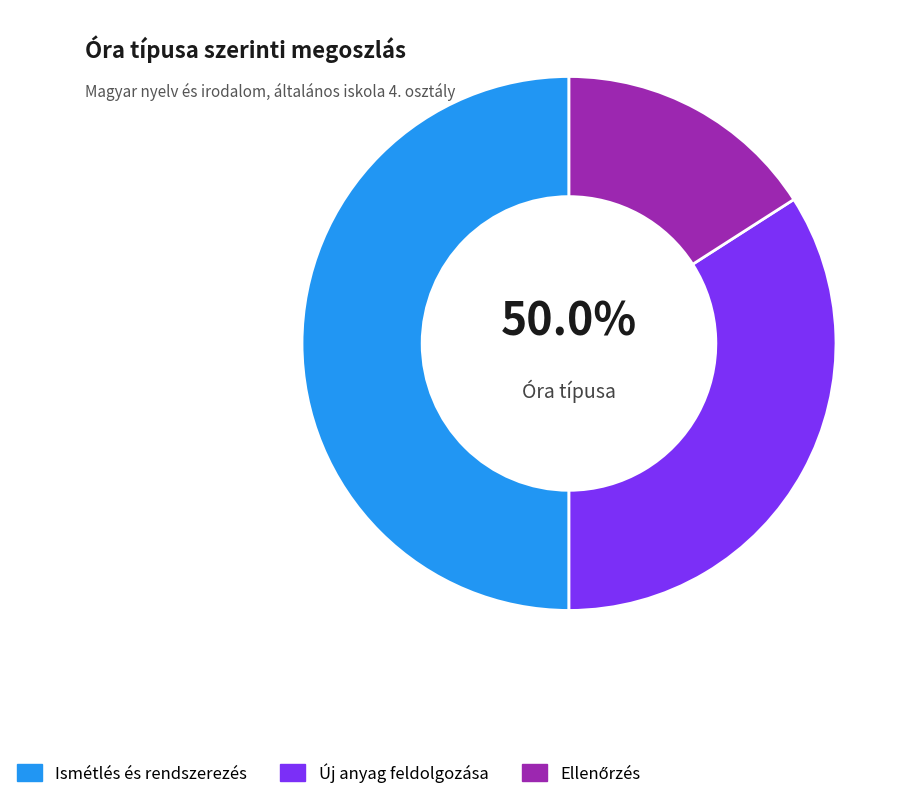

How much of the chart is everything except Ismétlés és rendszerezés?

50.0%